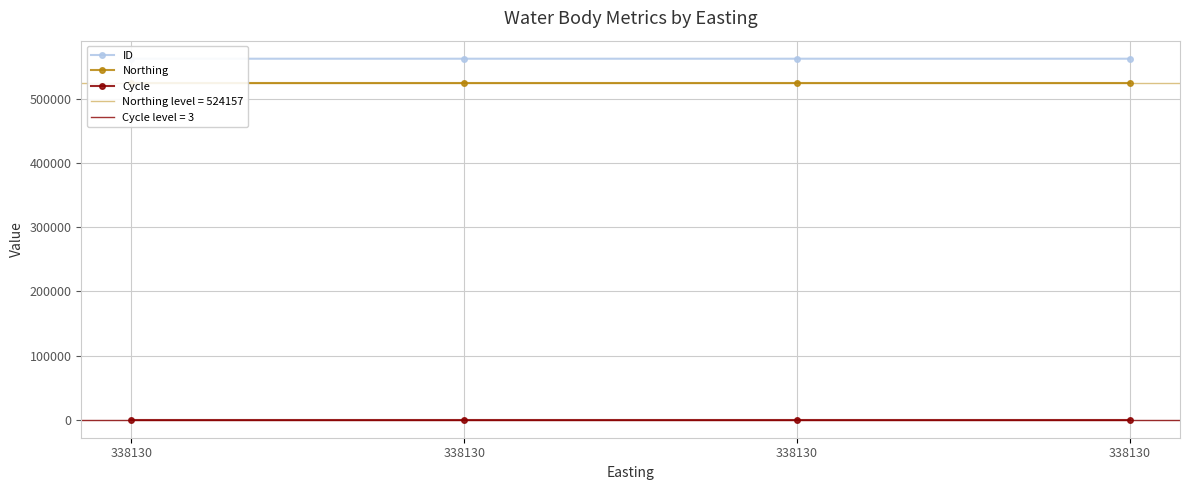

What is the value of the Northing point at the 4th from the left?

524157